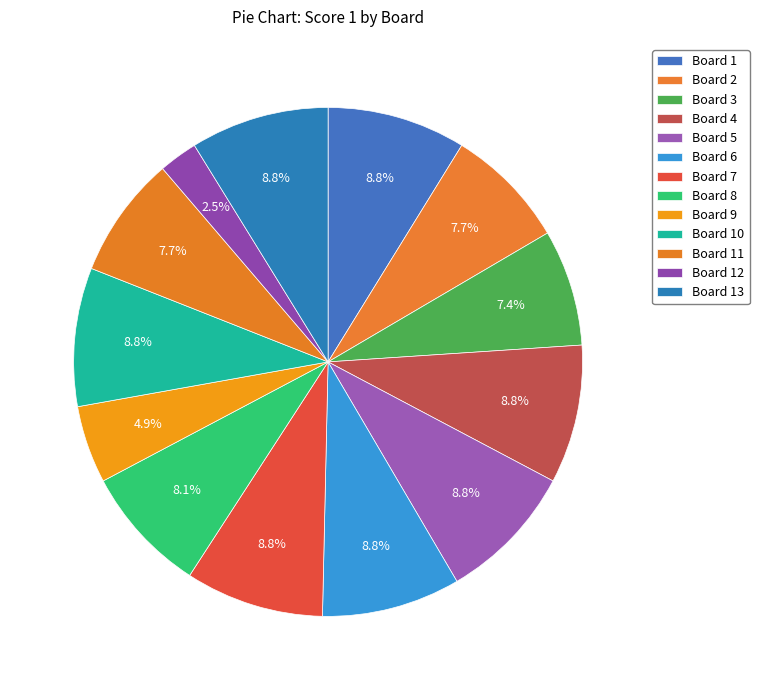

Is there a majority slice in this chart?

No